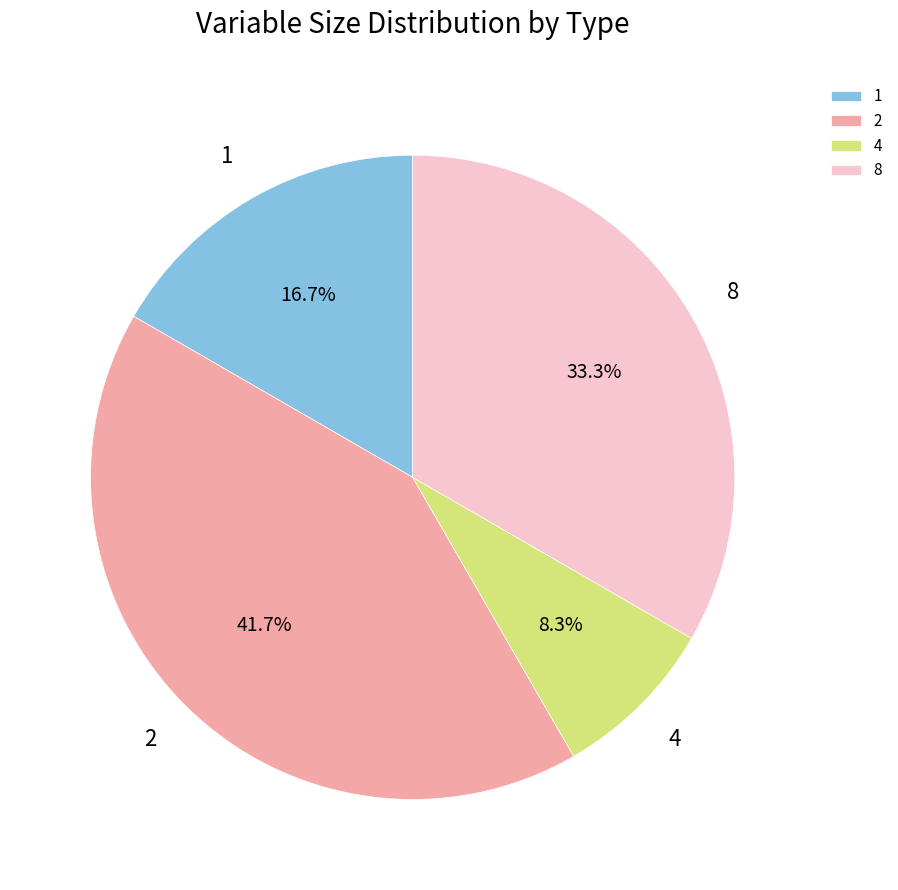

Approximately how many times larger is the value at 2 compared to 4?

5.0